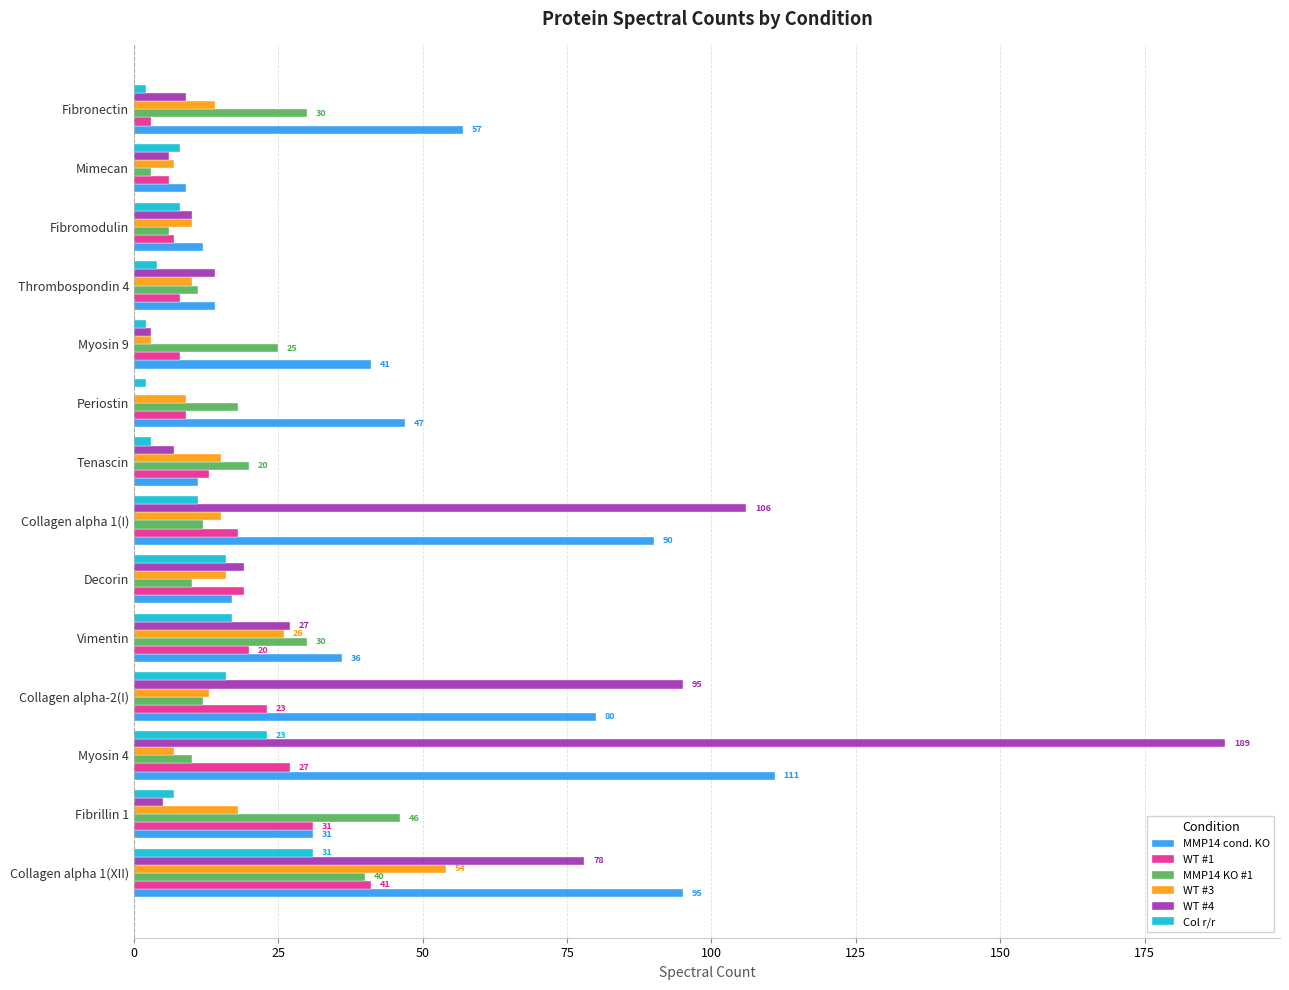

What is the sum of all Col r/r values?

150